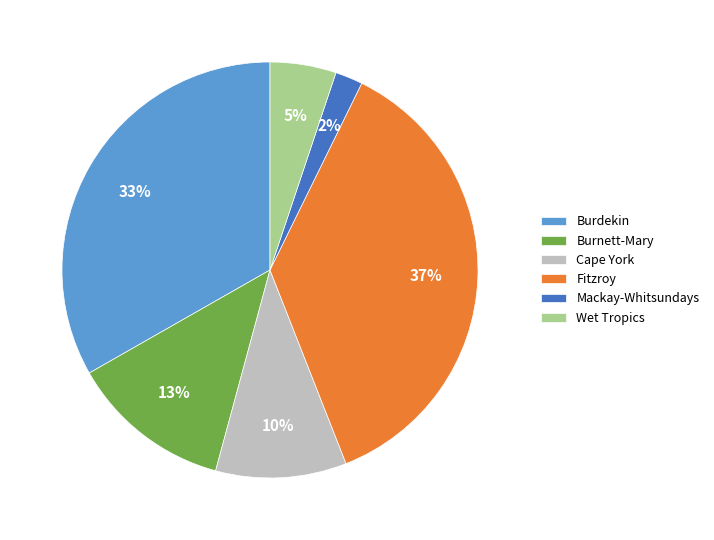

Approximately how many times larger is the value at Cape York compared to Fitzroy?

0.3